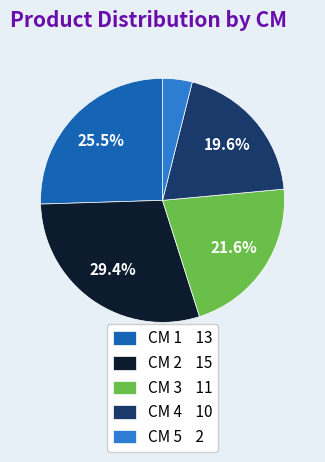

Between CM 1 13 and CM 2 15, which is larger?

CM 2 15